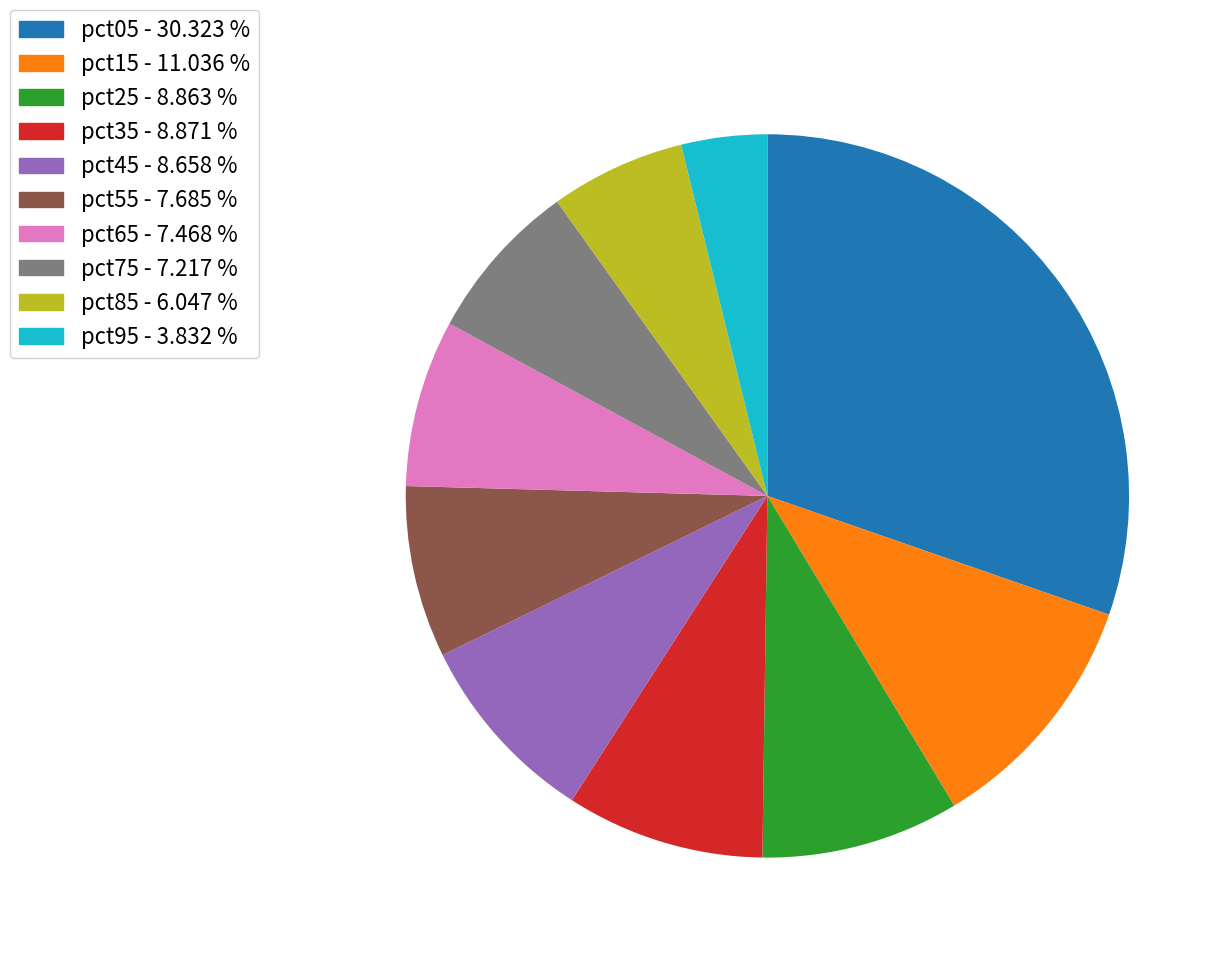

Count the number of slices in the pie.

10